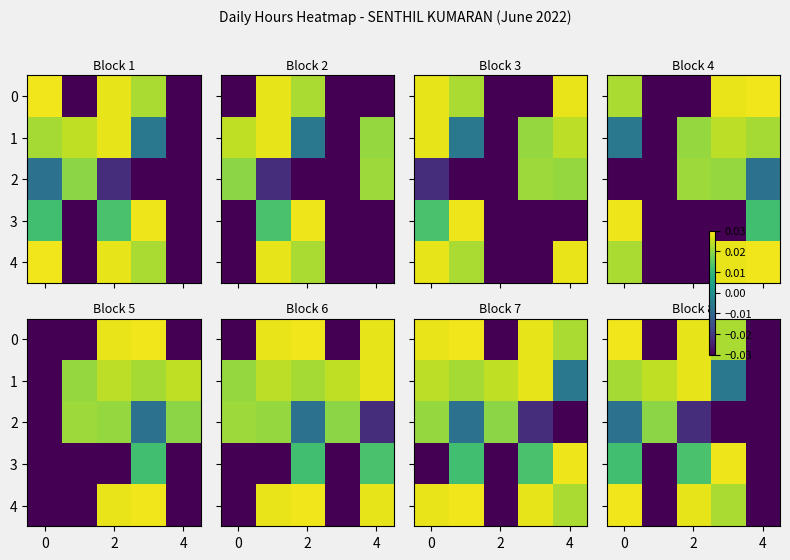

What is the total value across all series at 2?

0.1